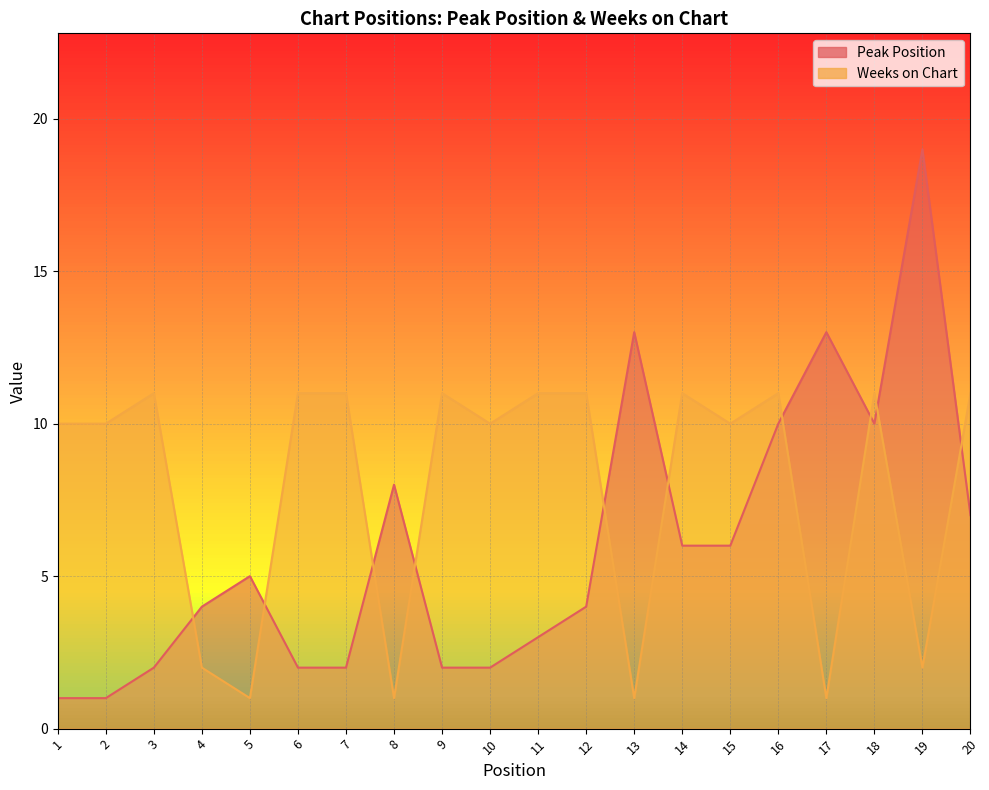

What is the value of the Weeks on Chart point at the 3rd from the left?

11